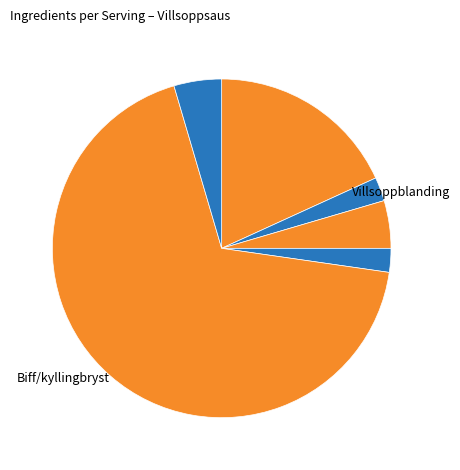

To the nearest percent, what is the average slice percentage?

17%